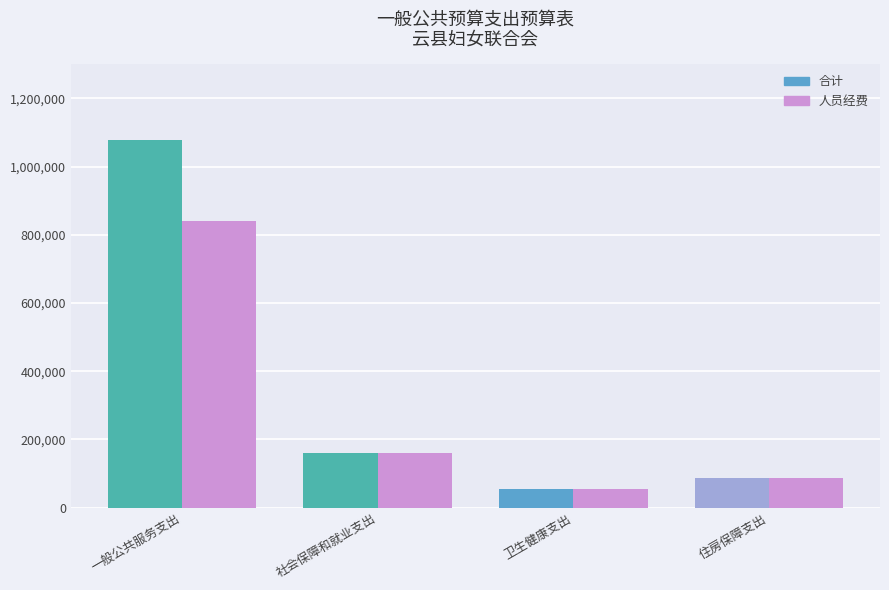

How many values in the 合计 series are below 159644?

2